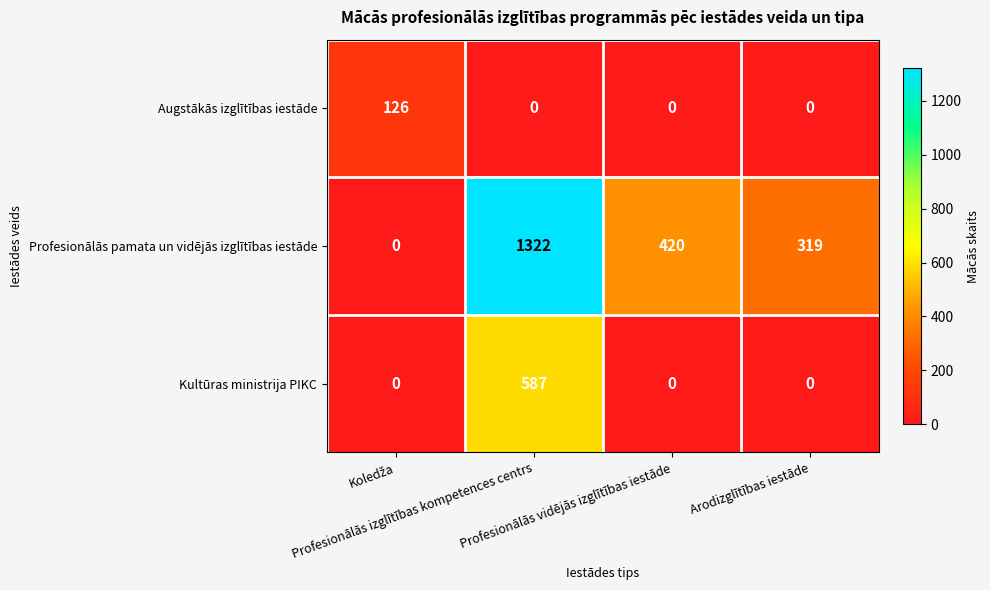

List the series in order of their overall mean, highest first.

Profesionālās pamata un vidējās izglītības iestāde, Kultūras ministrija PIKC, Augstākās izglītības iestāde